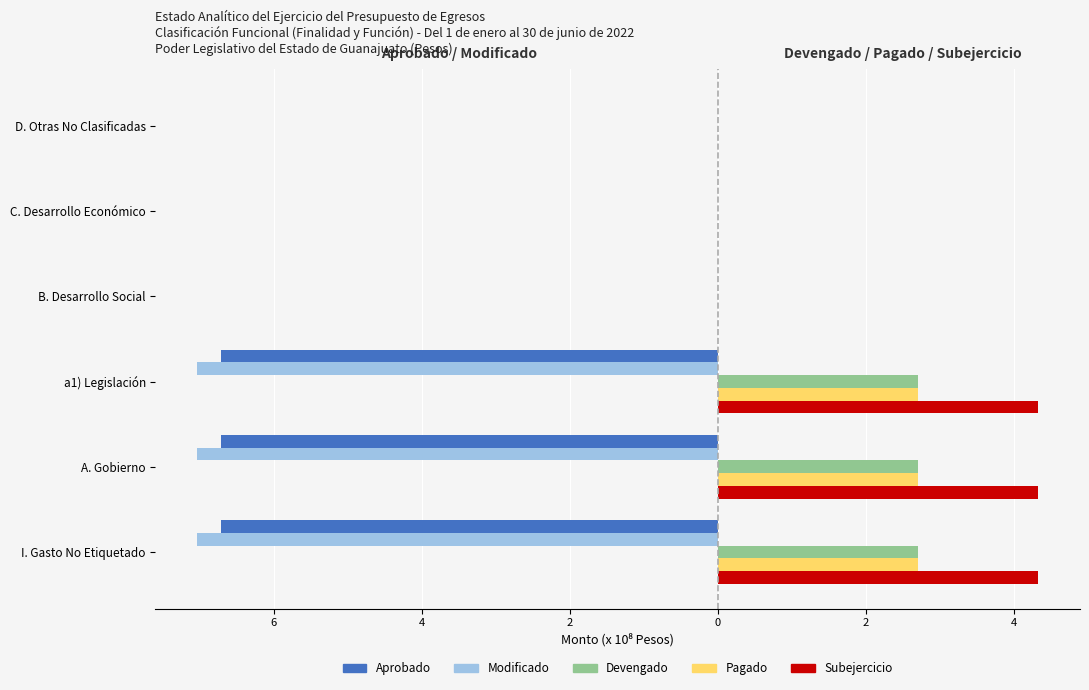

What are all the series names shown in the legend?

Aprobado, Modificado, Devengado, Pagado, Subejercicio